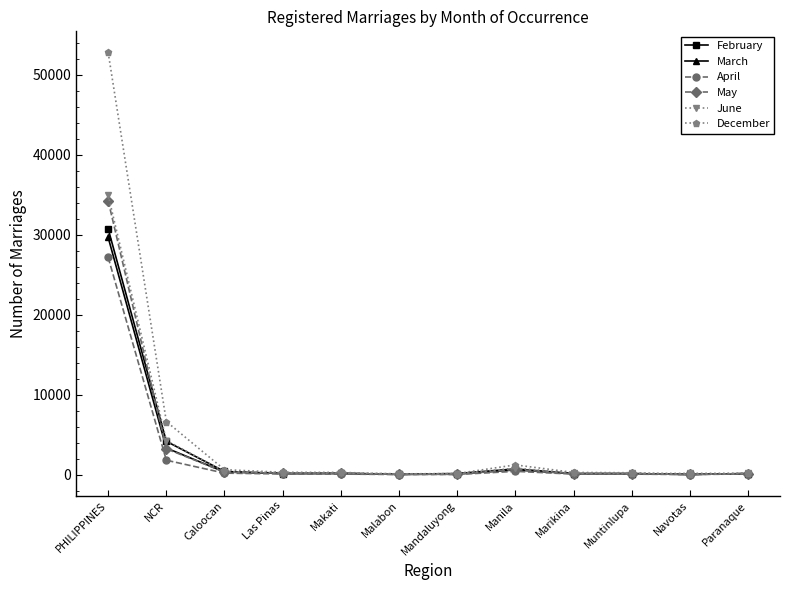

Which series has the widest spread of values?

December